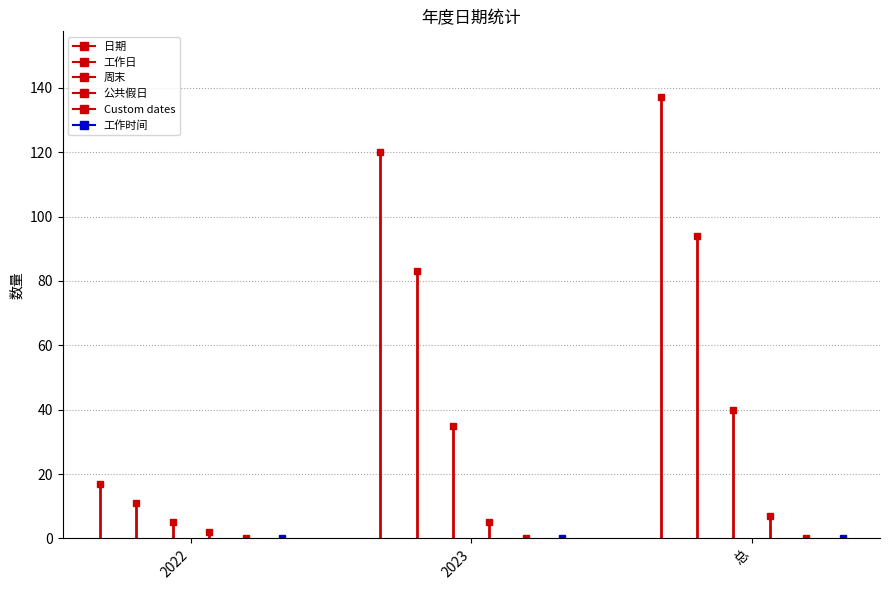

The 公共假日 series shows 2 at 2022. True or false?

True